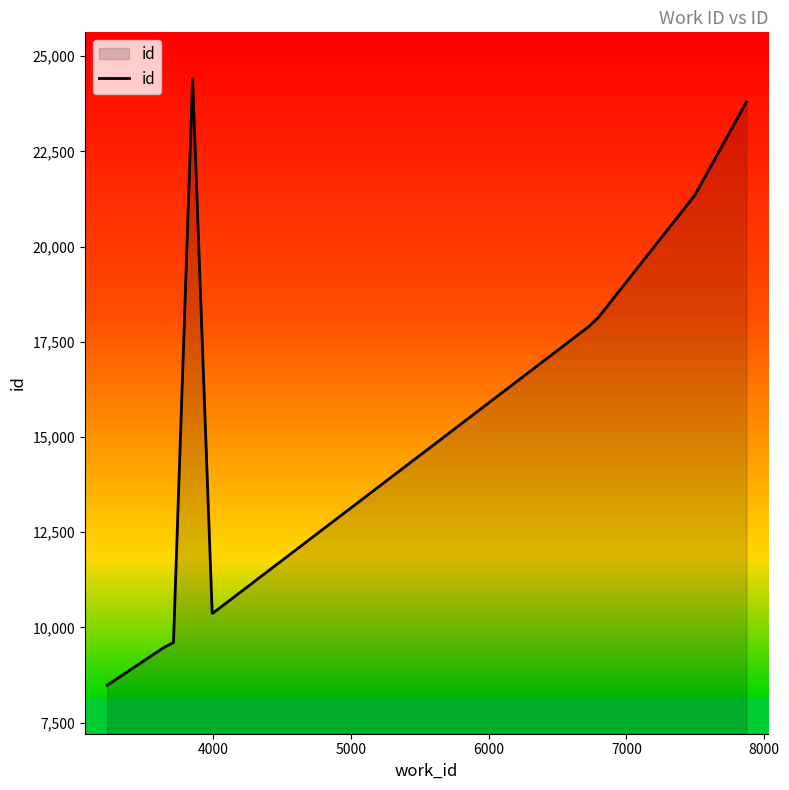

What is the maximum value shown in the chart?

24407